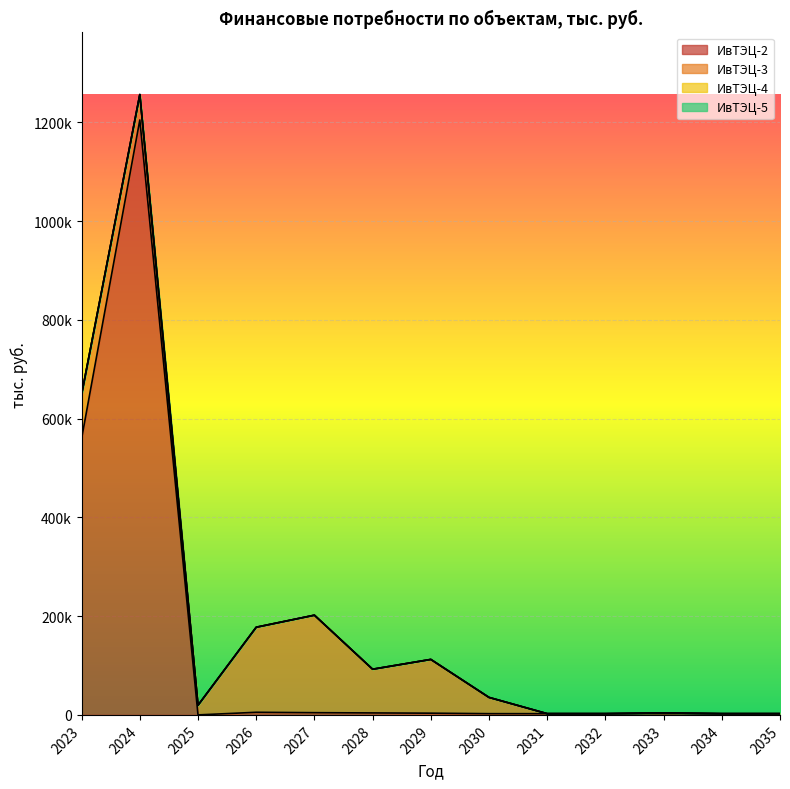

Count the number of categories in the chart.

13